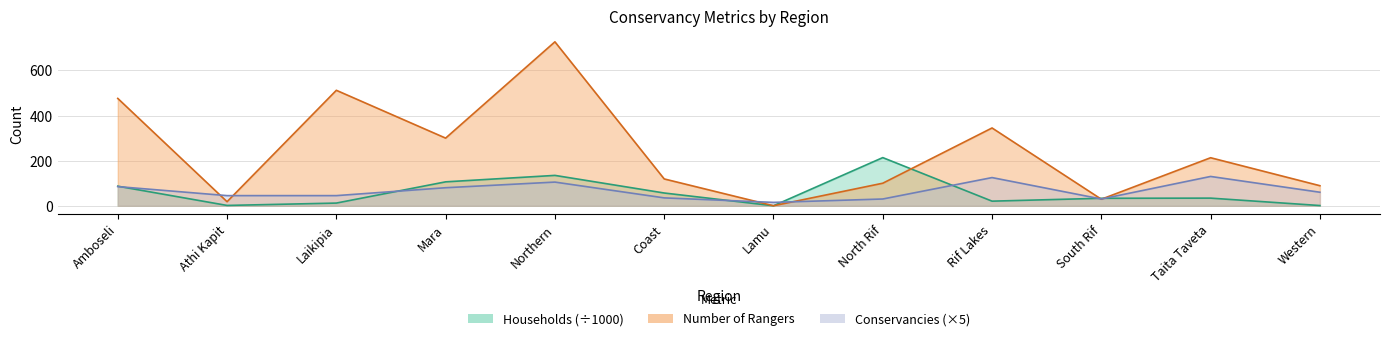

Where is the first local minimum for Number of Conservancies?

Lamu